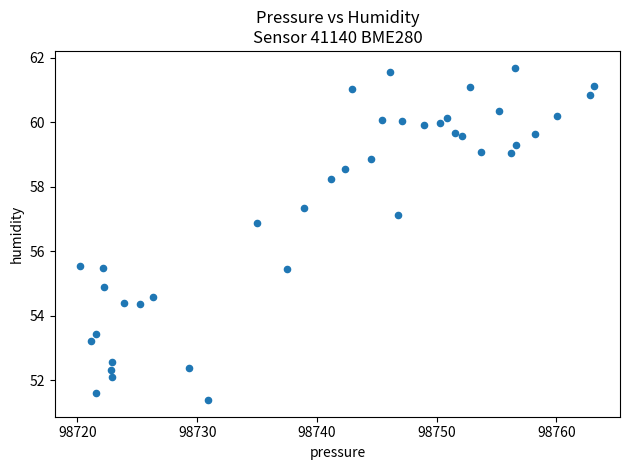

What is the range of Y values (max minus min)?

10.3